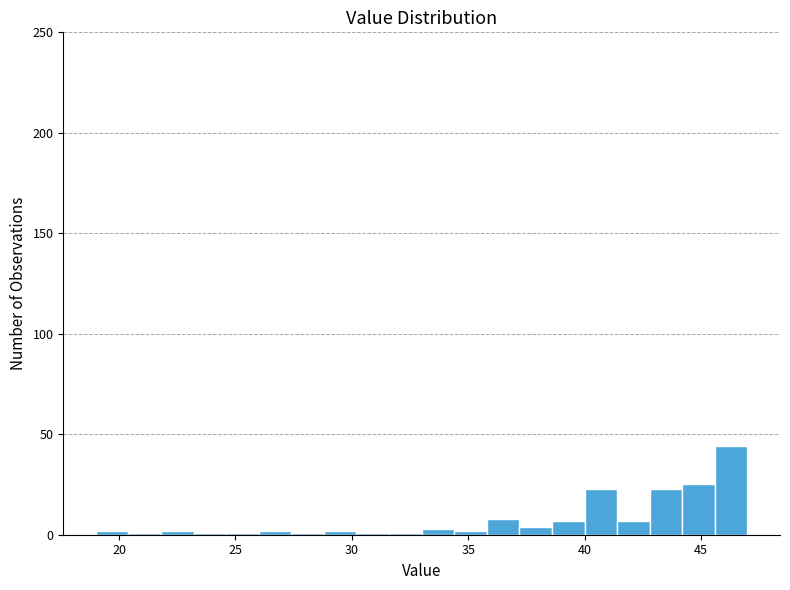

Read against the x-axis, roughly where is the centre of the tallest bar?

46.5